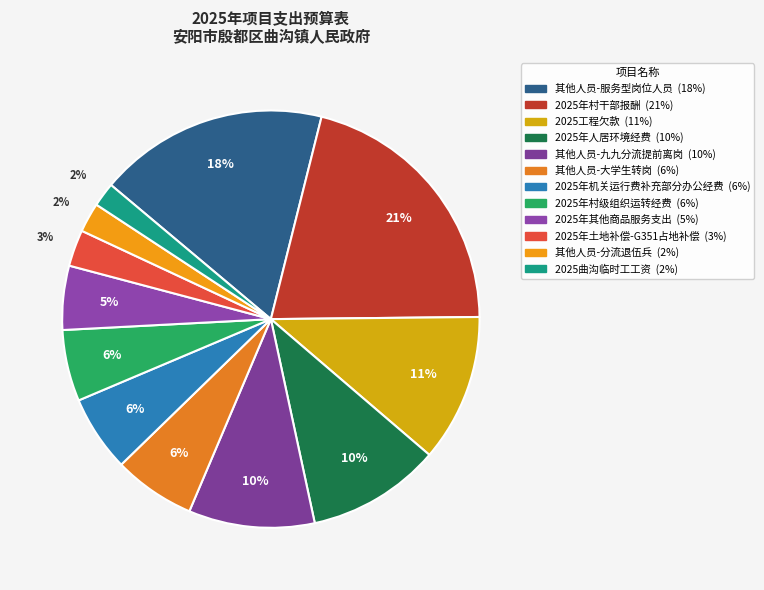

Approximately how many times larger is the value at 2025年其他商品服务支出 compared to 2025年土地补偿-G351占地补偿?

1.8